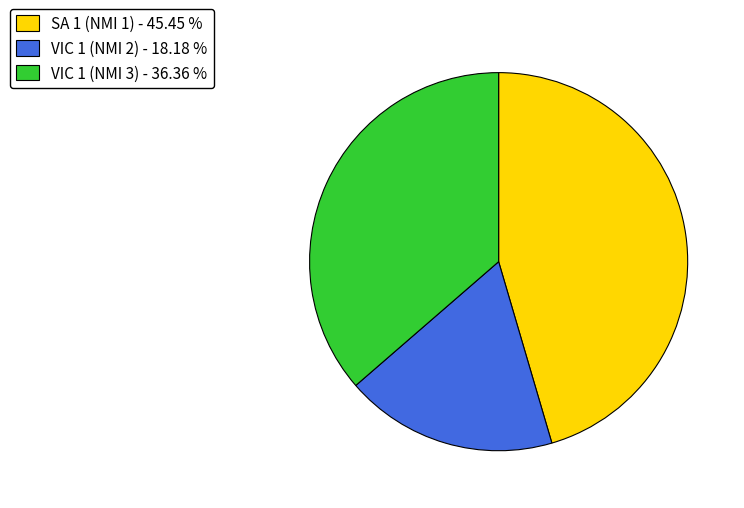

Is the sum of SA 1 (NMI 1) and VIC 1 (NMI 2) greater than half?

Yes